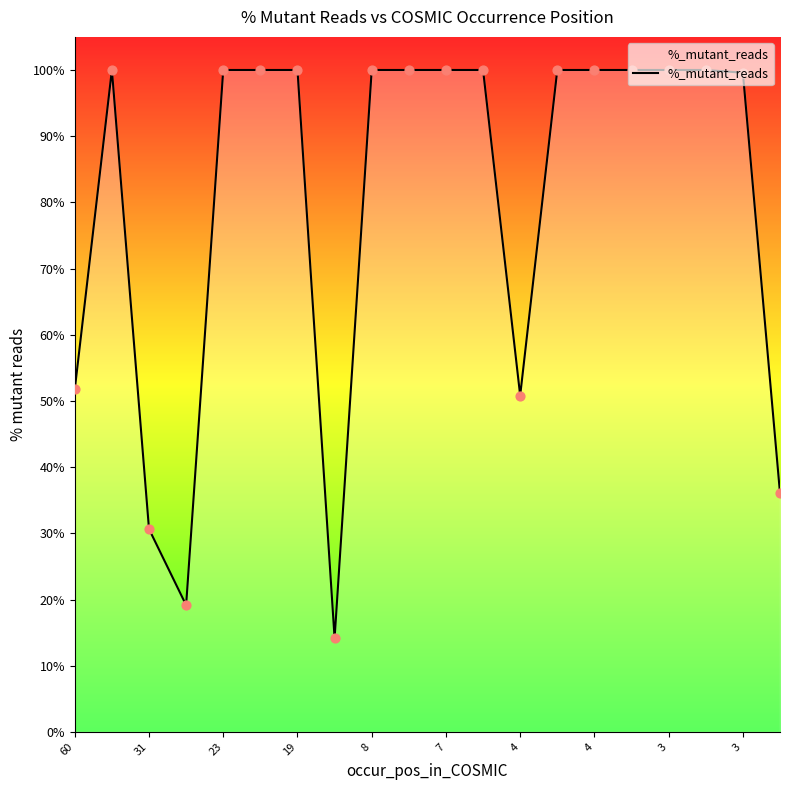

What is the difference between the maximum and minimum values?

85.9